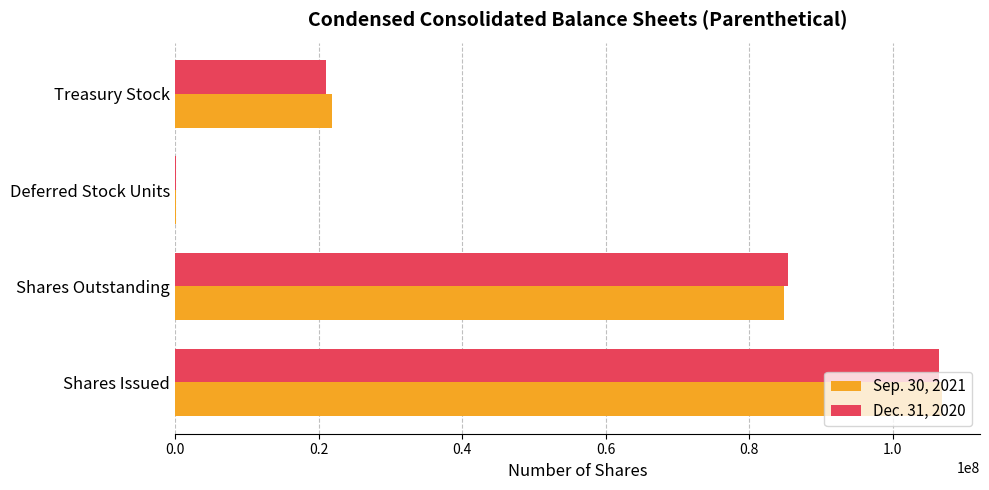

The value of Sep. 30, 2021 at Shares Outstanding is 149248032. True or false?

False